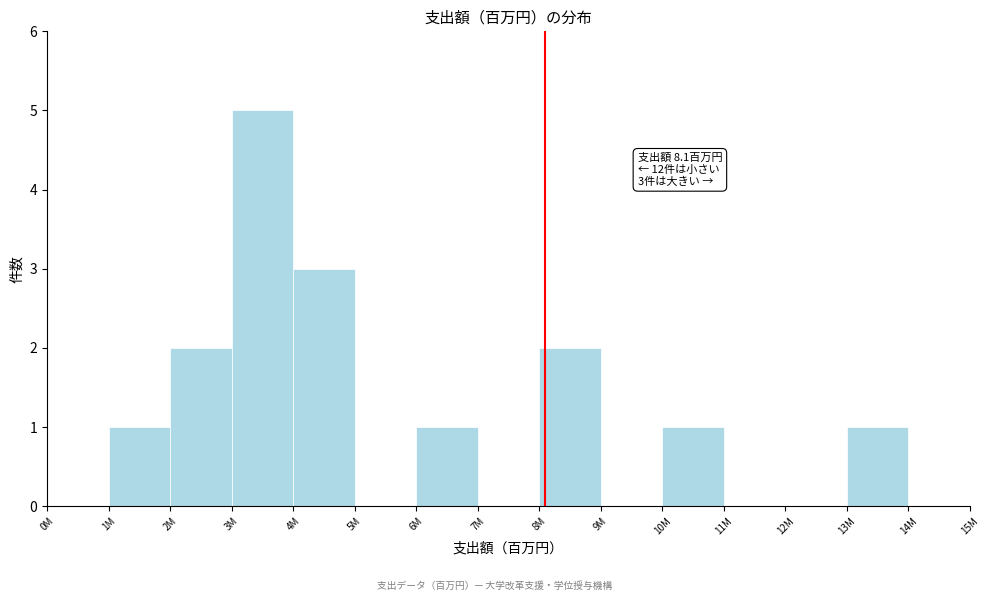

Reading right to left, list all the values displayed in this chart.

14M=0	13M=1	12M=0	11M=0	10M=1	9M=0	8M=2	7M=0	6M=1	5M=0	4M=3	3M=5	2M=2	1M=1	0M=0